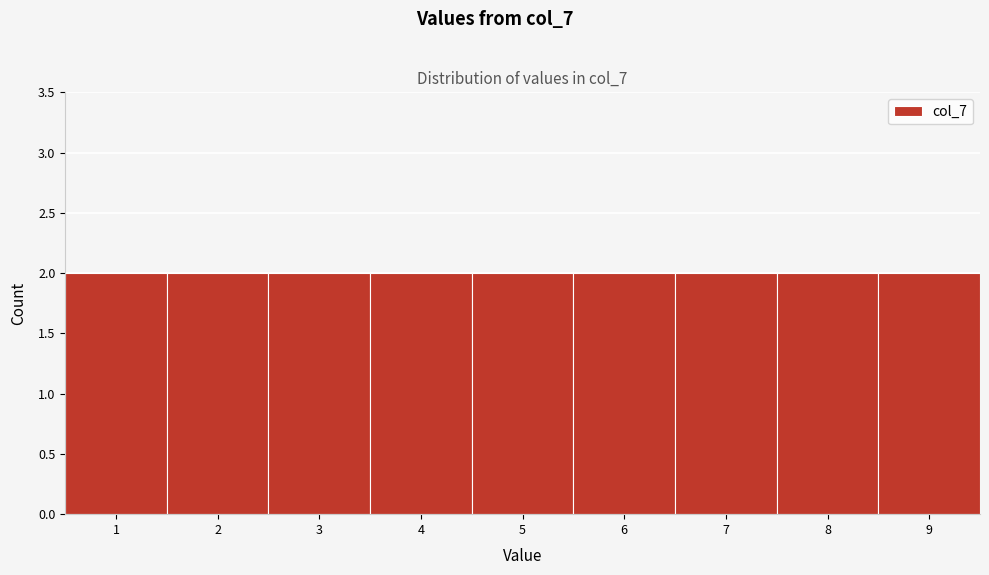

Reading left to right, list every bar in this chart as the range it spans on the x-axis followed by its height. The values are not printed on the chart, so give them approximately, as read against the axis.

0.5 to 1.5: 2
1.5 to 2.5: 2
2.5 to 3.5: 2
3.5 to 4.5: 2
4.5 to 5.5: 2
5.5 to 6.5: 2
6.5 to 7.5: 2
7.5 to 8.5: 2
8.5 to 9.5: 2